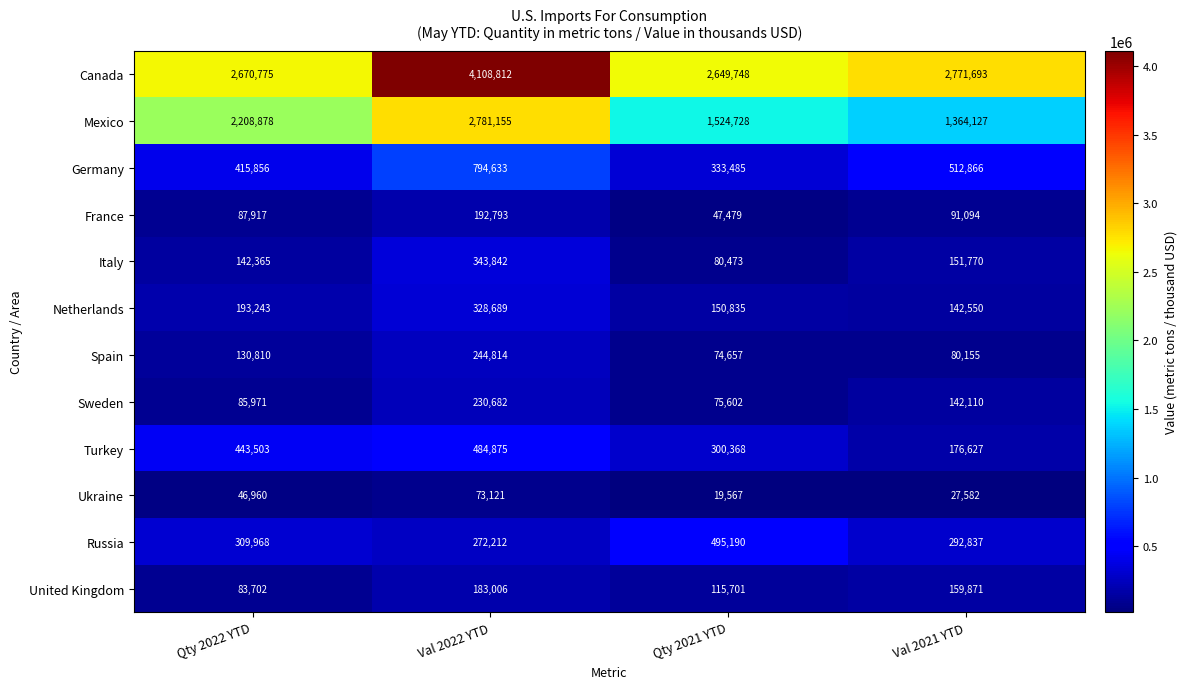

Is it true that France equals 192793 at Val 2022 YTD?

True